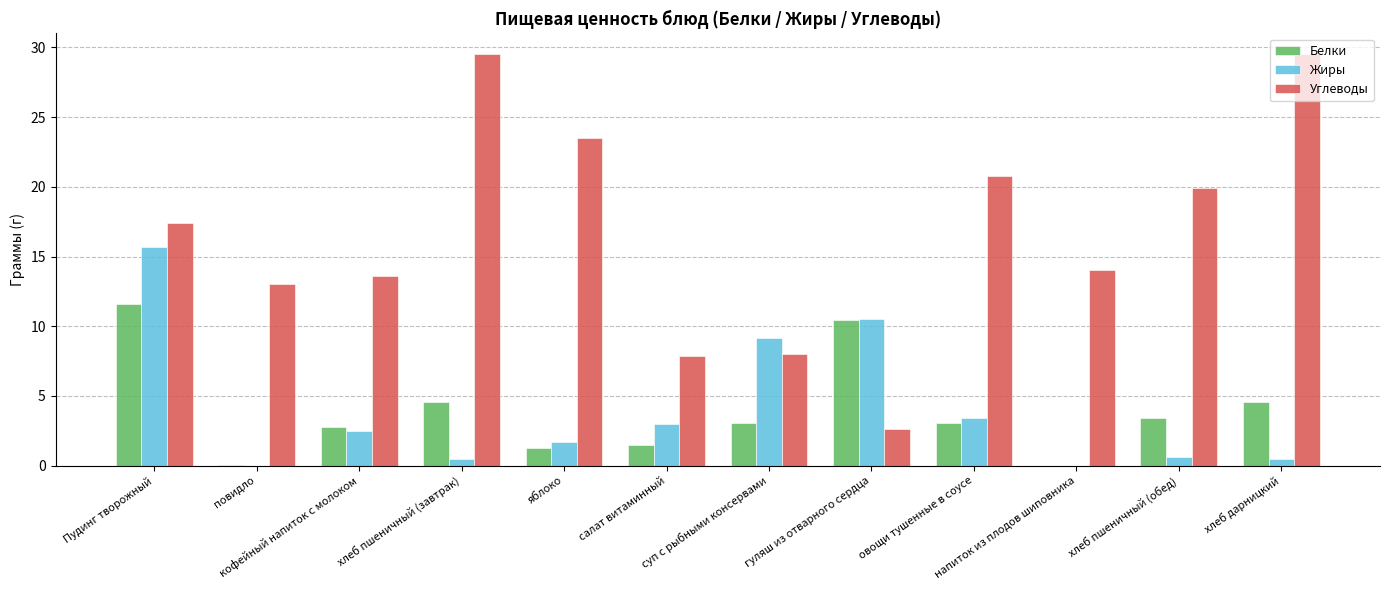

The value of Углеводы at суп с рыбными консервами is 4.4. True or false?

False